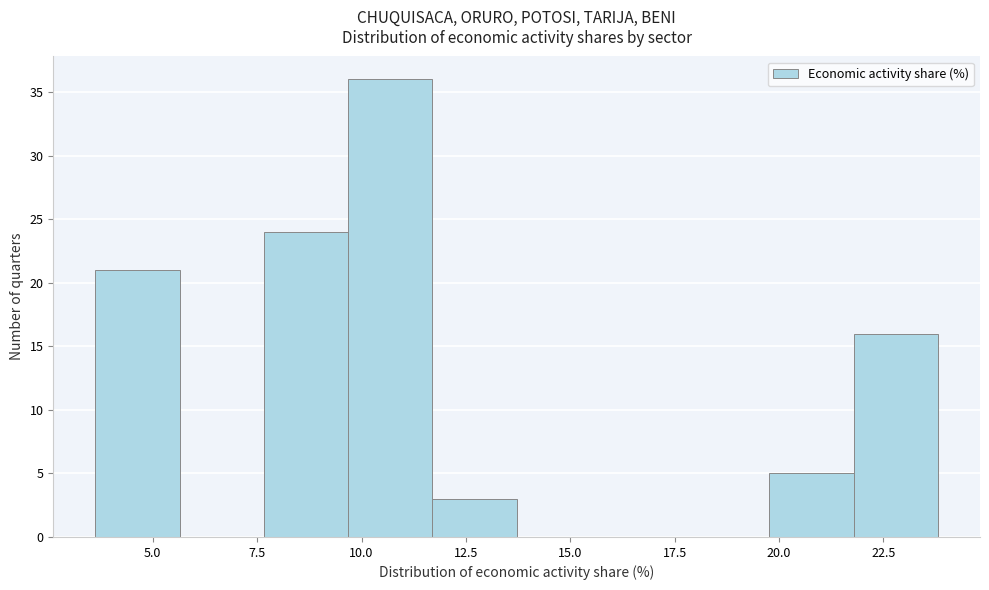

Reading left to right, list every bar in this chart as the range it spans on the x-axis followed by its height. Neither the bar edges nor the heights are printed on the chart, so give them approximately, as read against the axes.

3.5 to 5.5: 21
5.5 to 7.5: 0
7.5 to 9.5: 24
9.5 to 11.5: 36
11.5 to 13.5: 3
13.5 to 15.5: 0
15.5 to 18.0: 0
18.0 to 20.0: 0
20.0 to 22.0: 5
22.0 to 24.0: 16